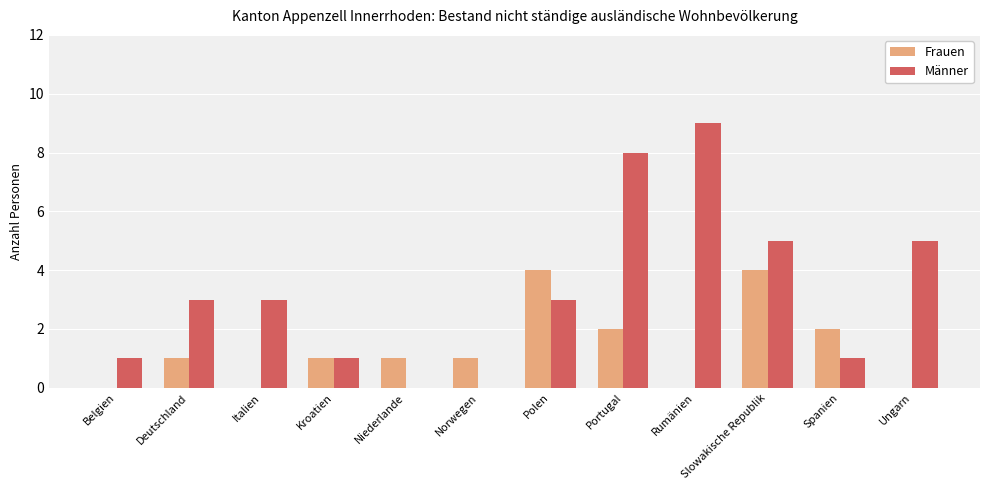

Which category has the highest value across all series?

Rumänien